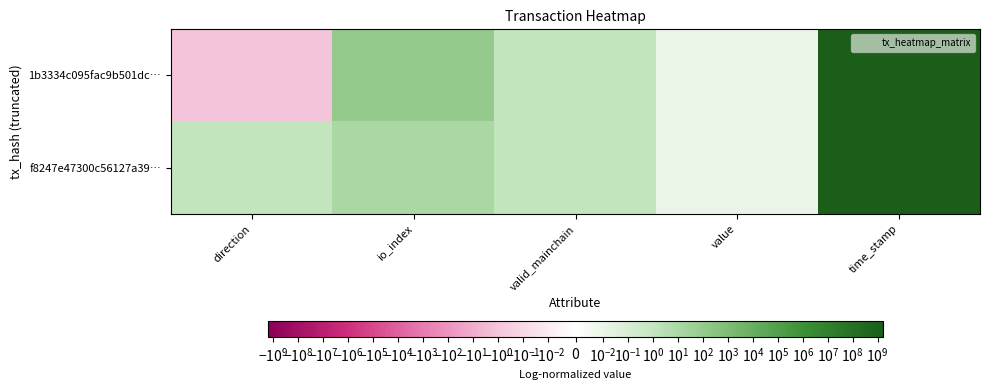

At direction, list the series in order from smallest to largest.

1b3334c095fac9b501dc…, f8247e47300c56127a39…